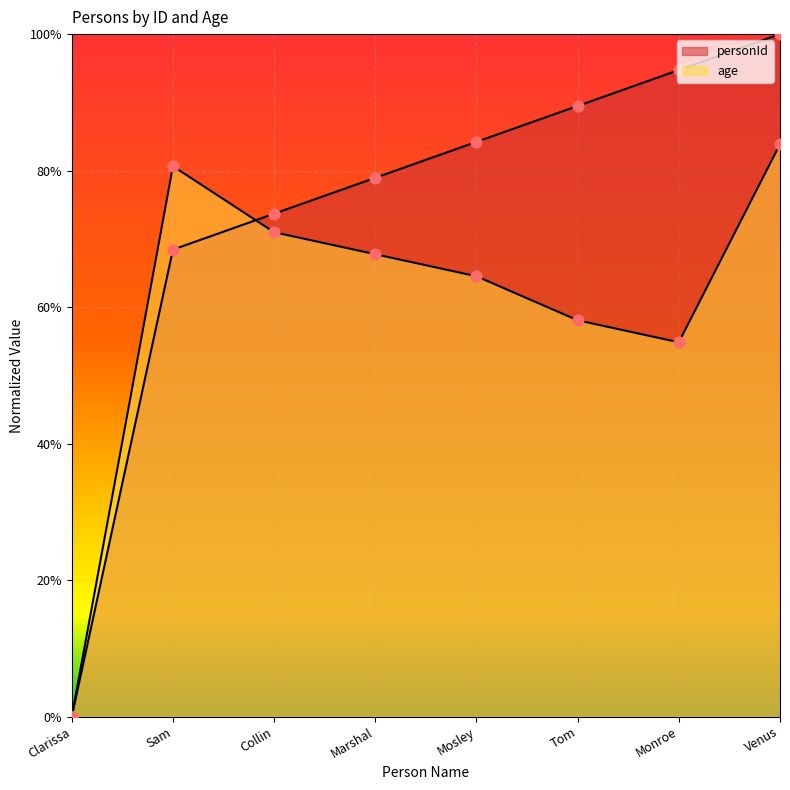

Which series reaches the maximum Y coordinate?

personId